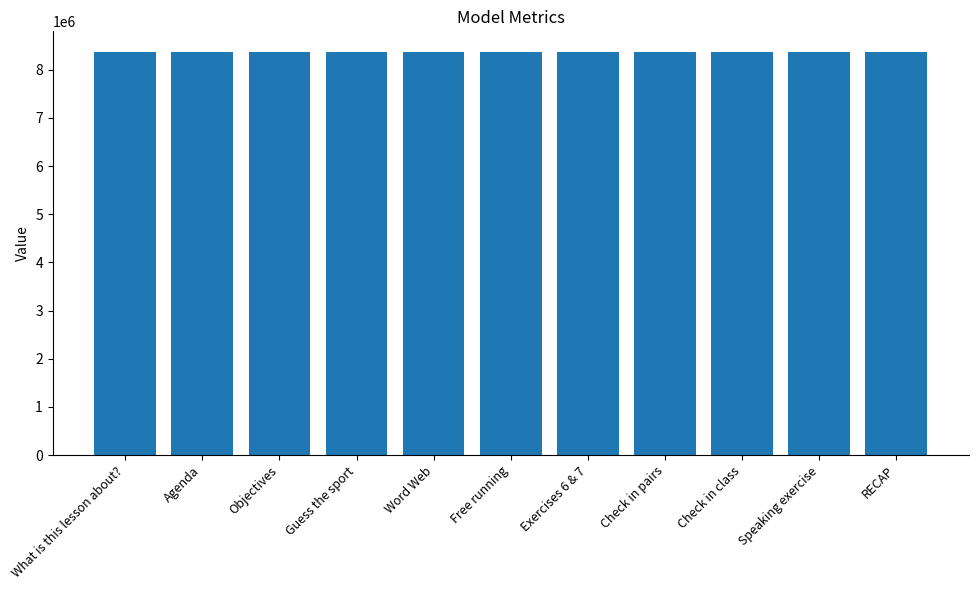

Does the chart contain stacked bars?

No